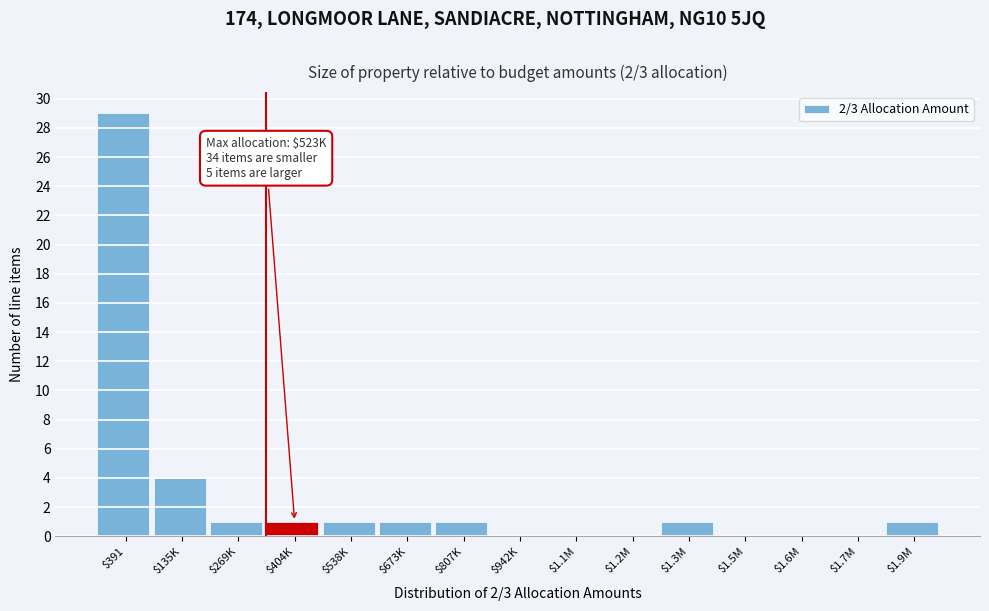

Which label corresponds to the largest value in the chart?

$391